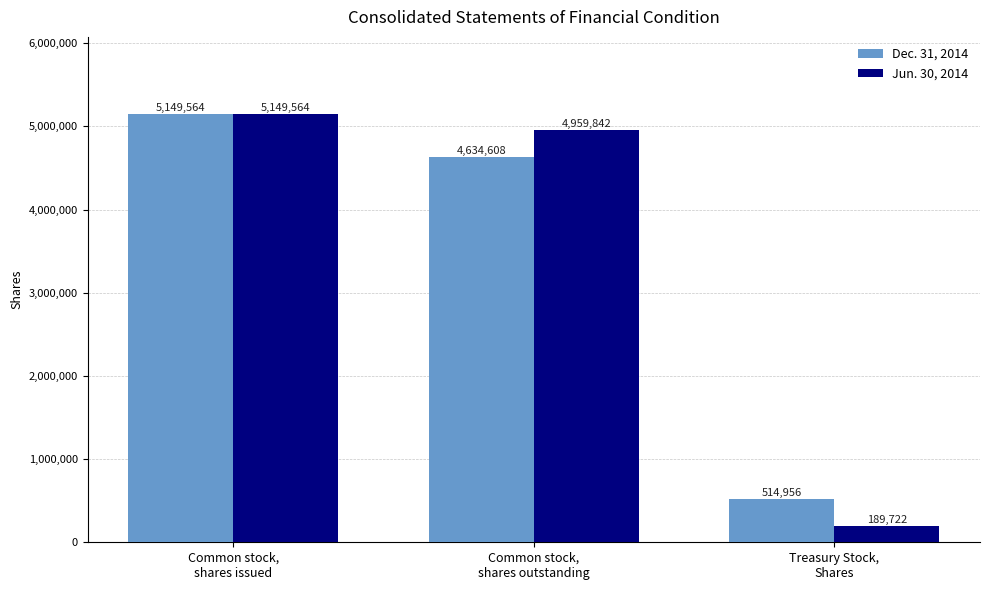

How many data points in Dec. 31, 2014 are less than 4634608?

1